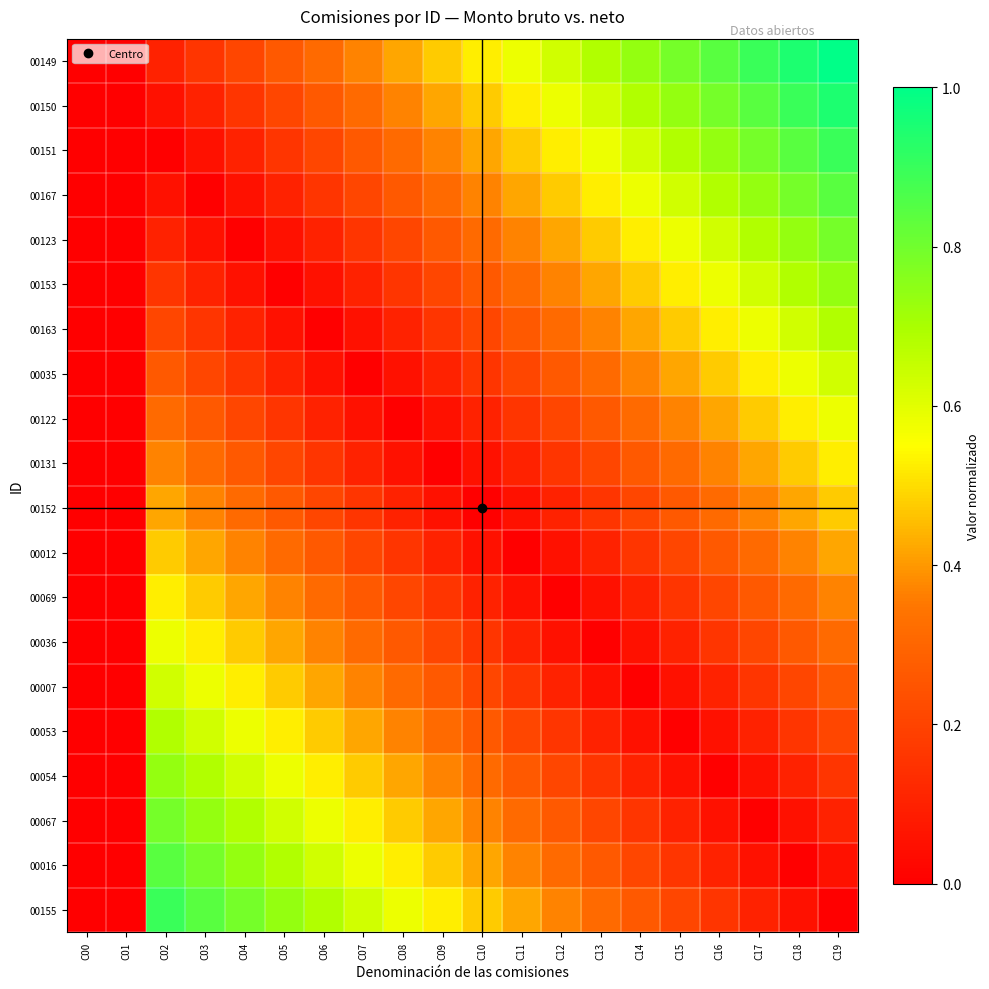

At how many categories does at least one series exceed 0?

18